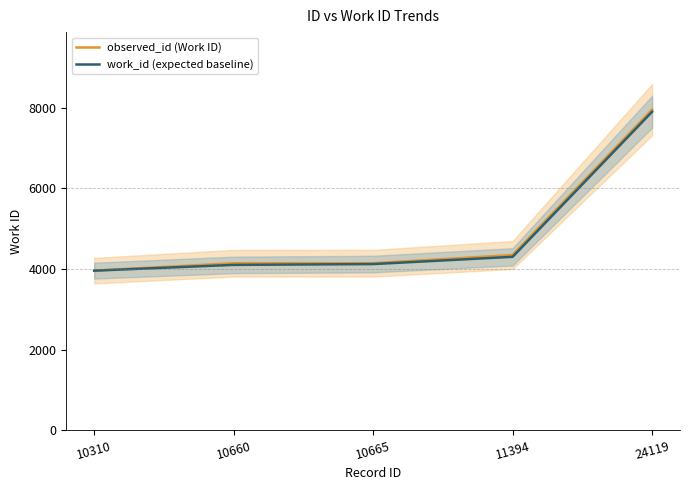

What is the difference between the maximum and minimum values in the observed_id (Work ID) series?

3995